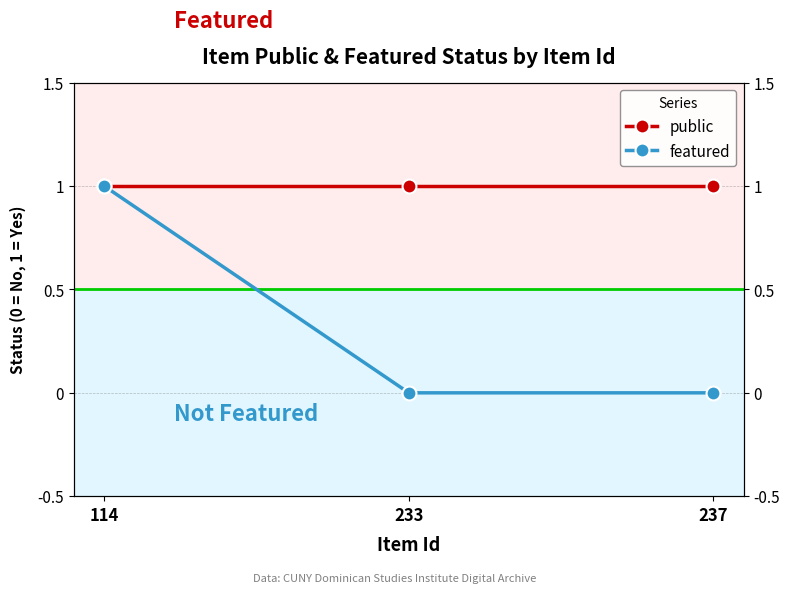

List the series in order of their overall mean, highest first.

public, featured